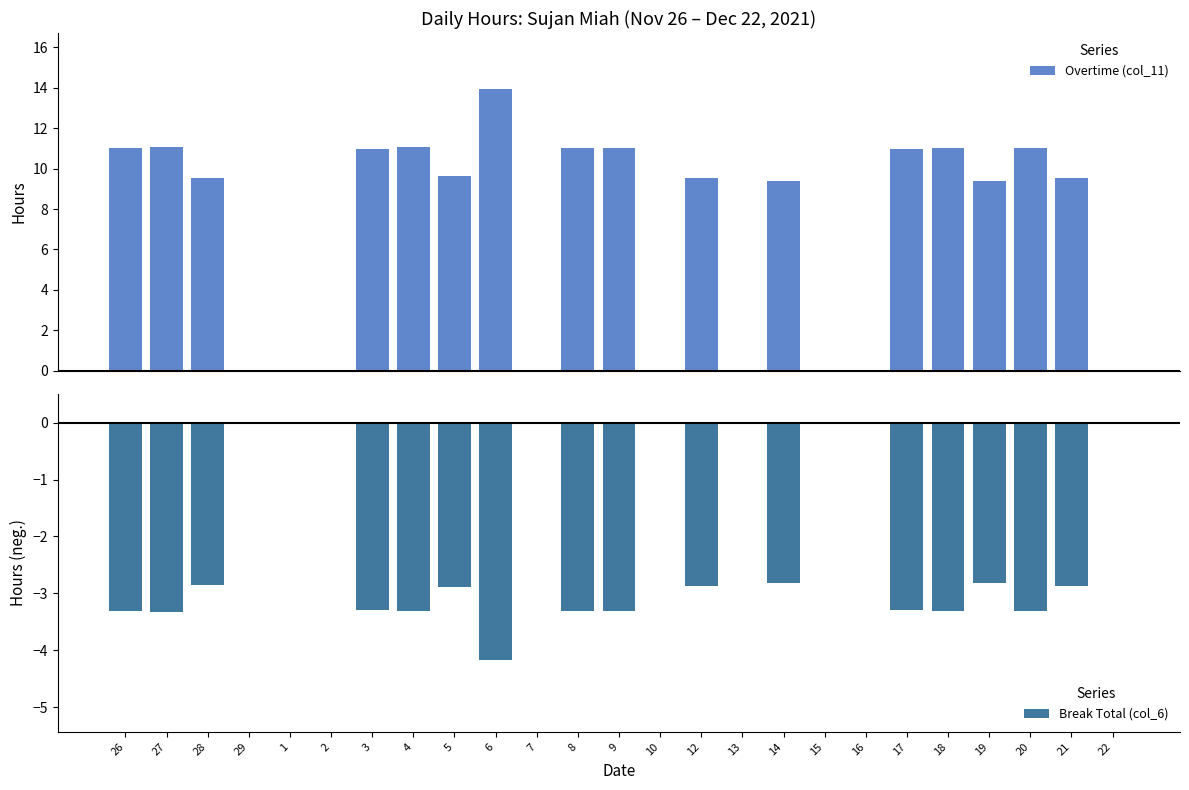

Between 2 and 9, which series saw the biggest shift?

Overtime (col_11)